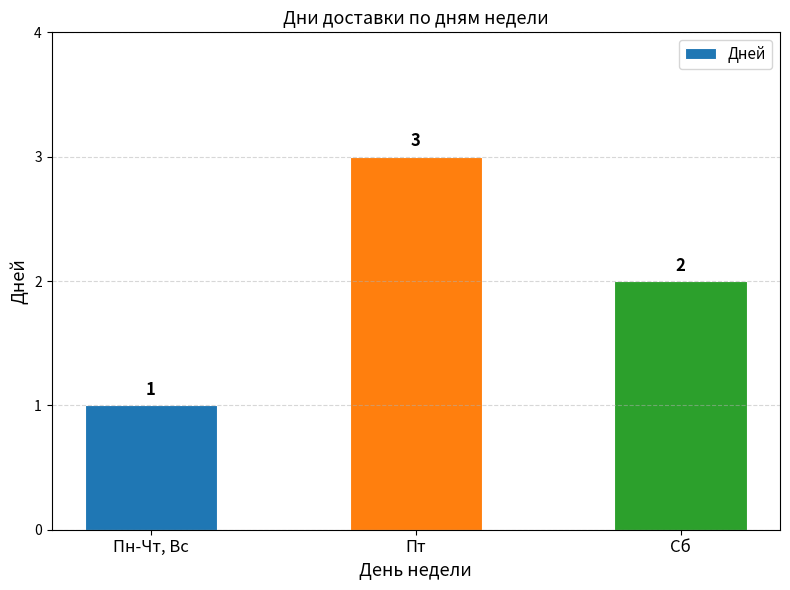

What is the label of the 1st bar from the right?

Сб